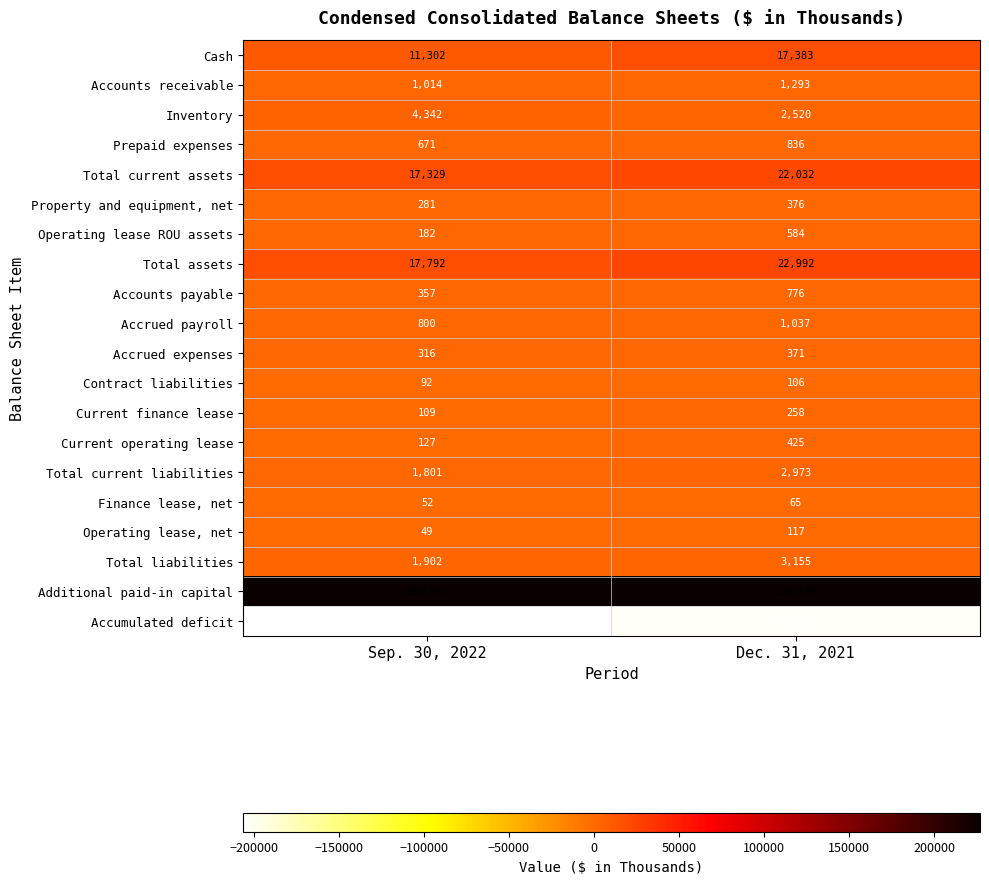

Which series has the largest total across all categories?

Additional paid-in capital